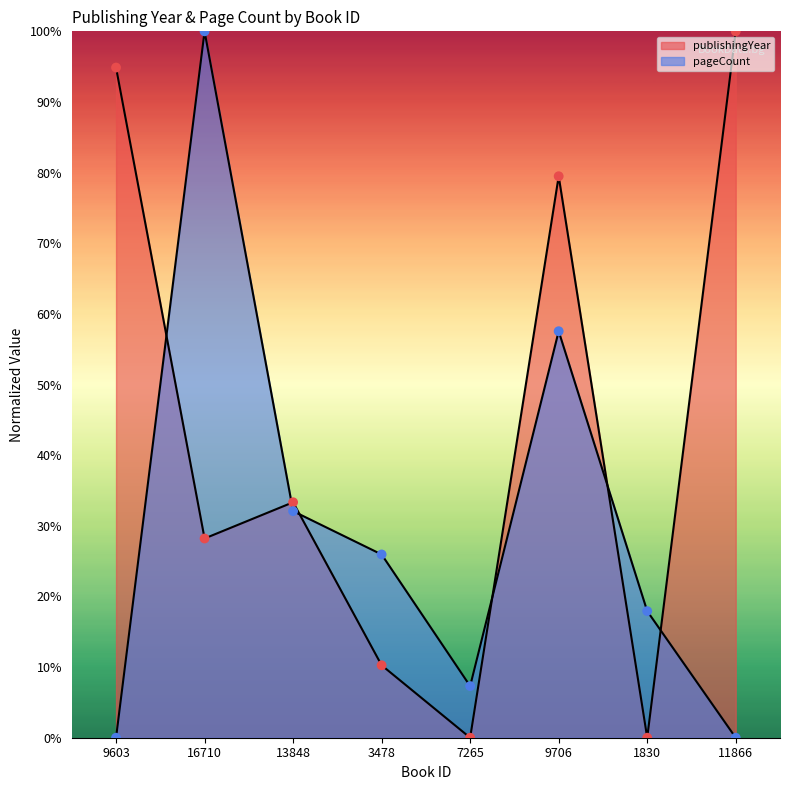

What is the change in value from 16710 to 7265?

-92.7